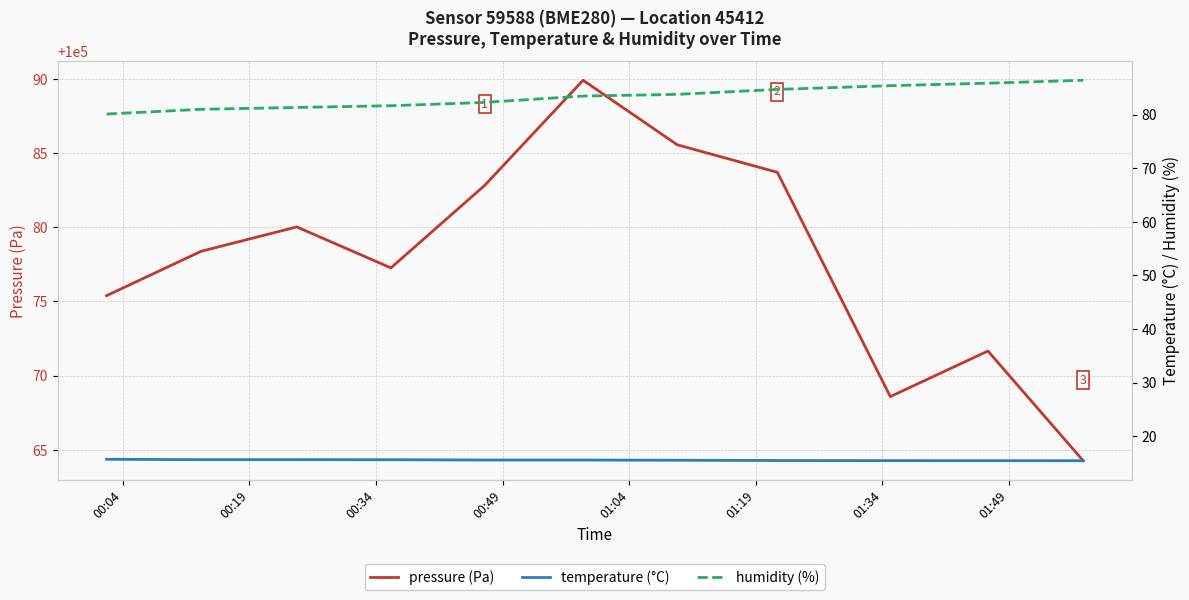

At how many categories does at least one series exceed 60849?

11